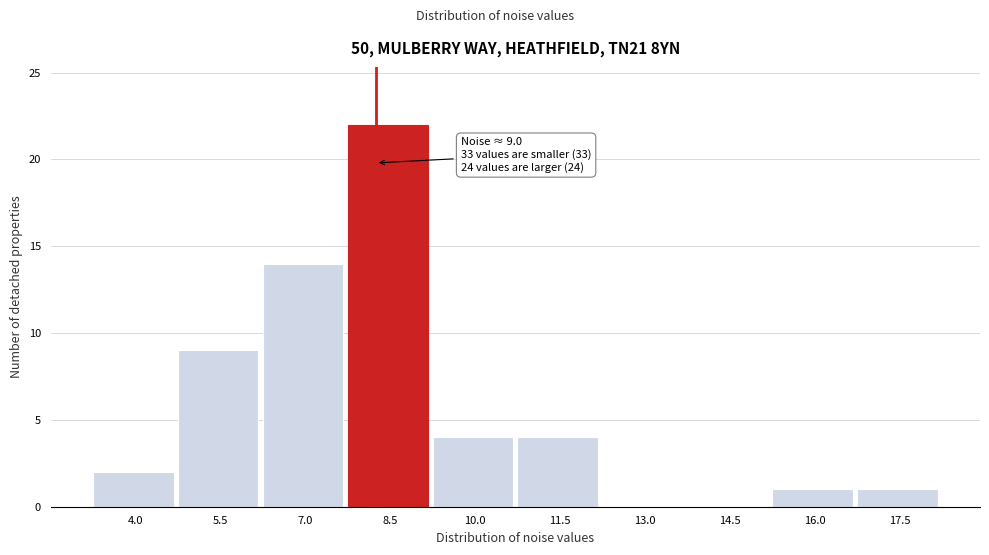

Reading left to right, list all the values displayed in this chart.

4.0=2	5.5=9	7.0=14	8.5=22	10.0=4	11.5=4	13.0=0	14.5=0	16.0=1	17.5=1